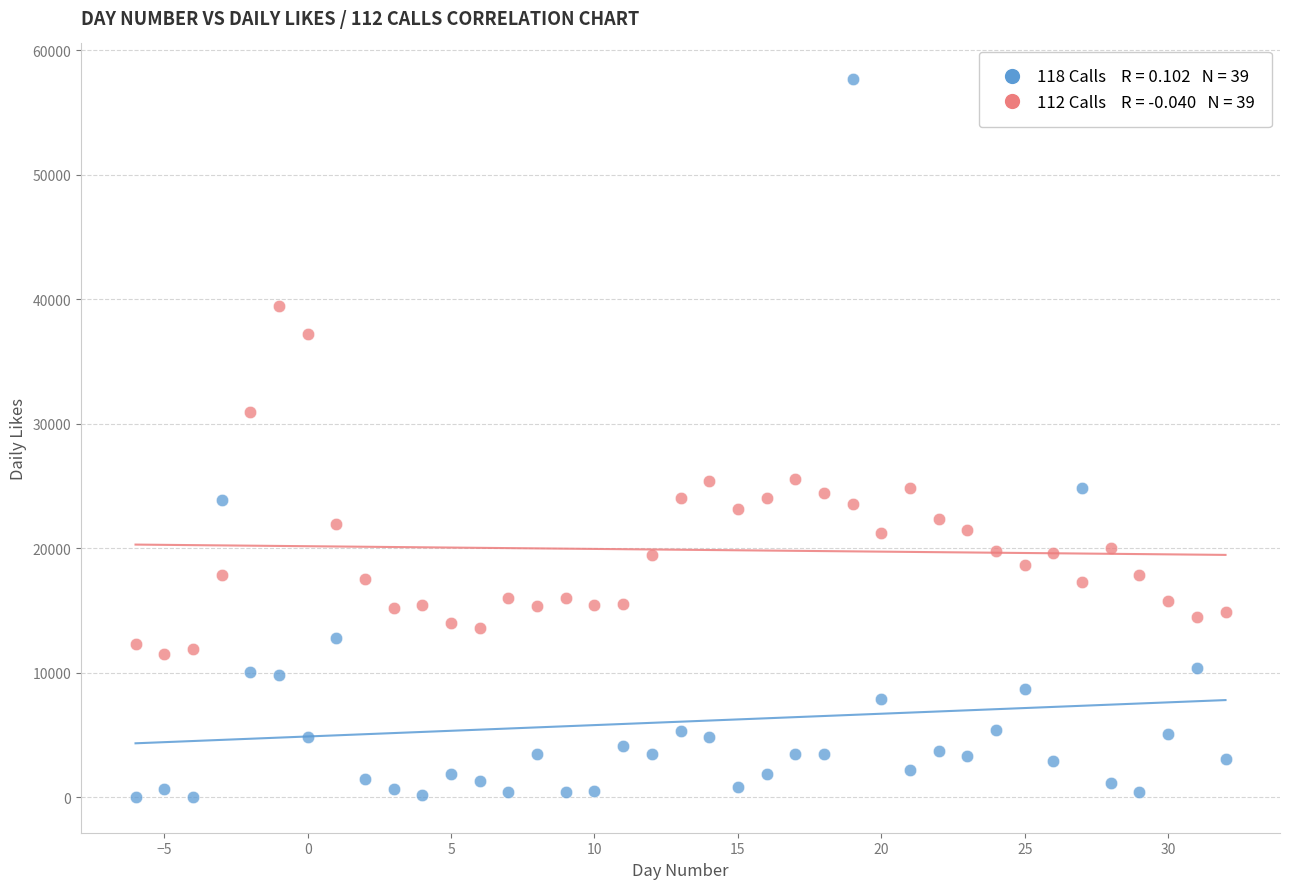

Across all data points, what is the range of Y values (max minus min)?

57647